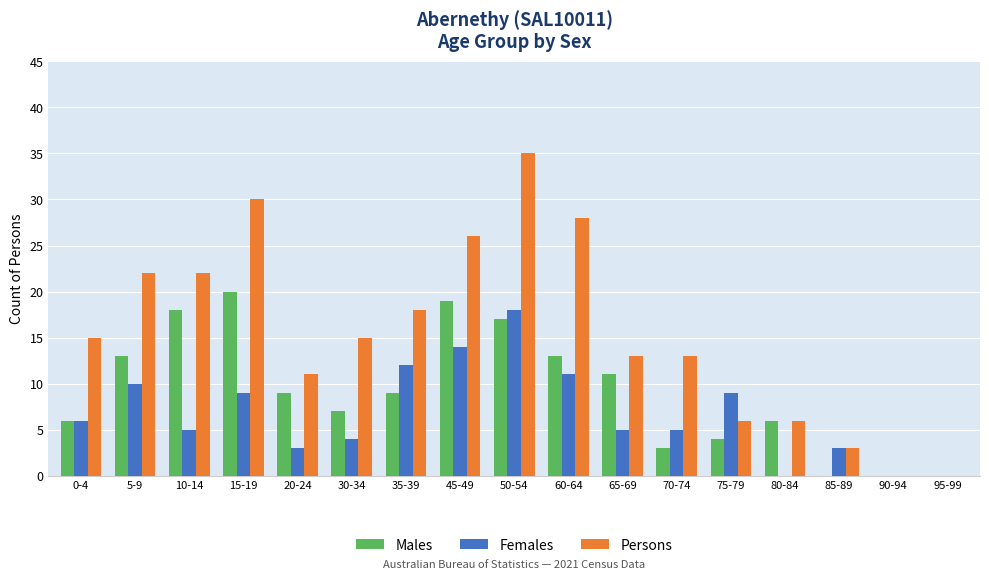

What is the sum of all Males values?

155